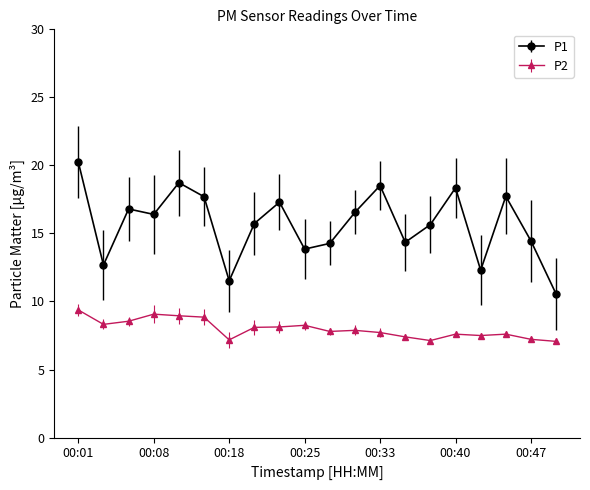

What is the difference between the maximum and minimum values in the P2 series?

2.3